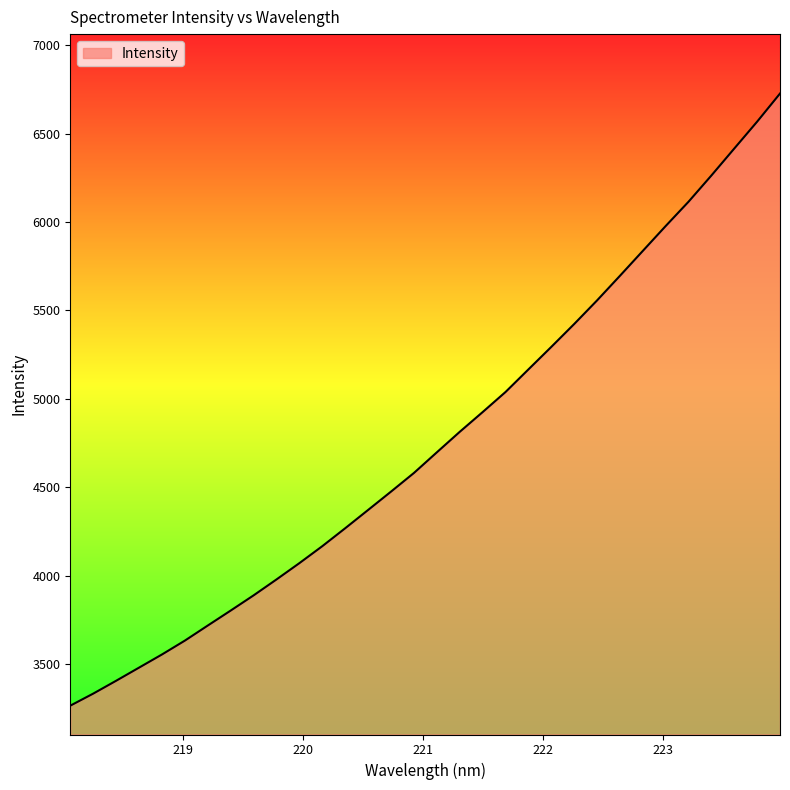

What is the smallest value displayed?

3263.5